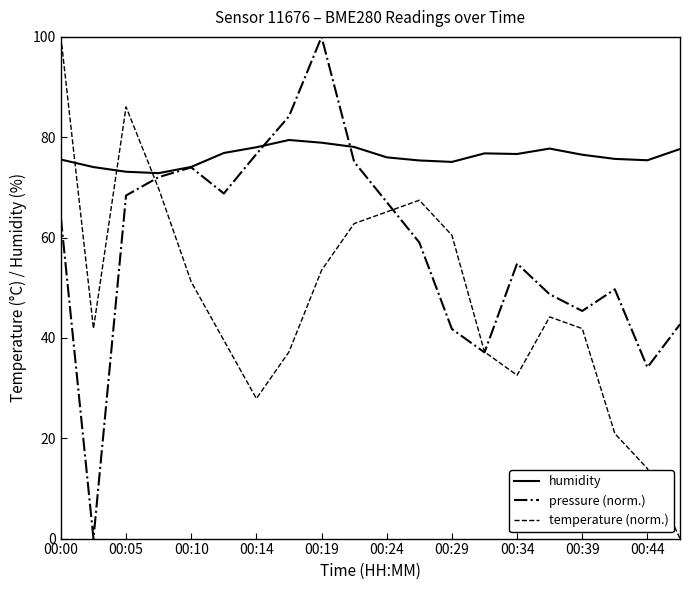

Which series has the largest total across all categories?

humidity